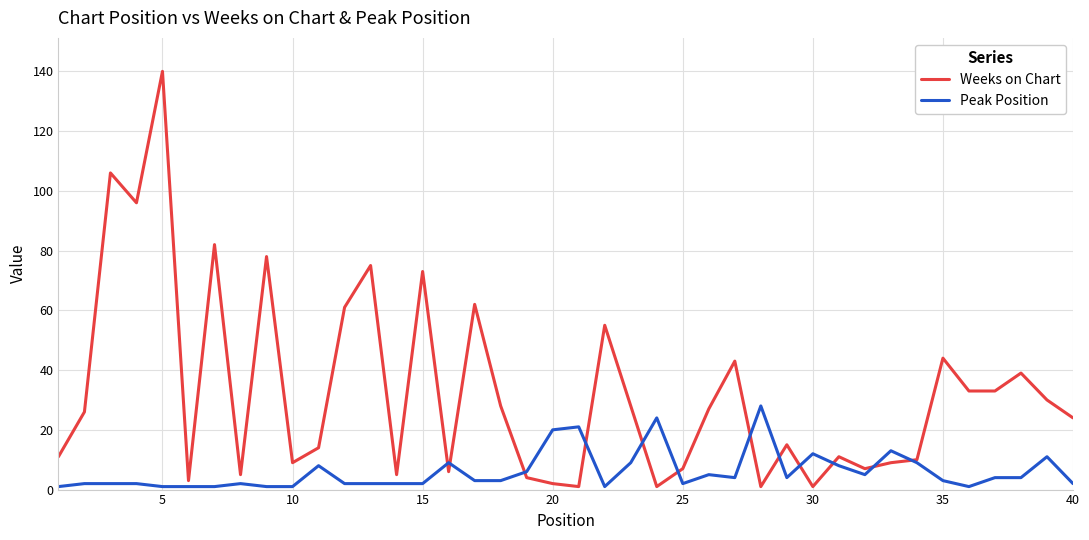

Which series has the largest total across all categories?

Weeks on Chart